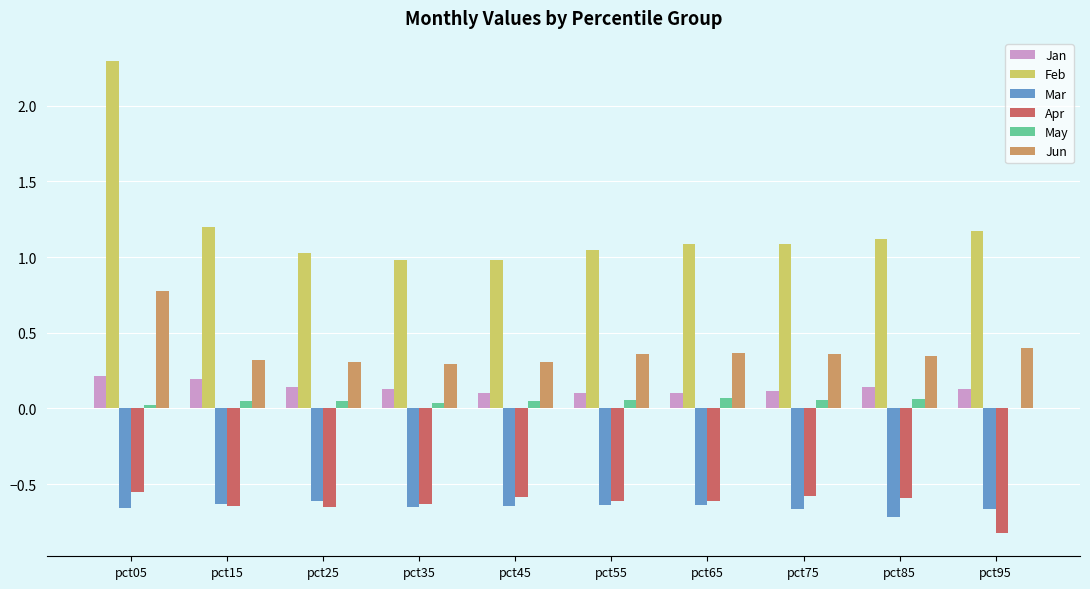

At which category is the sum across all series the highest?

pct05